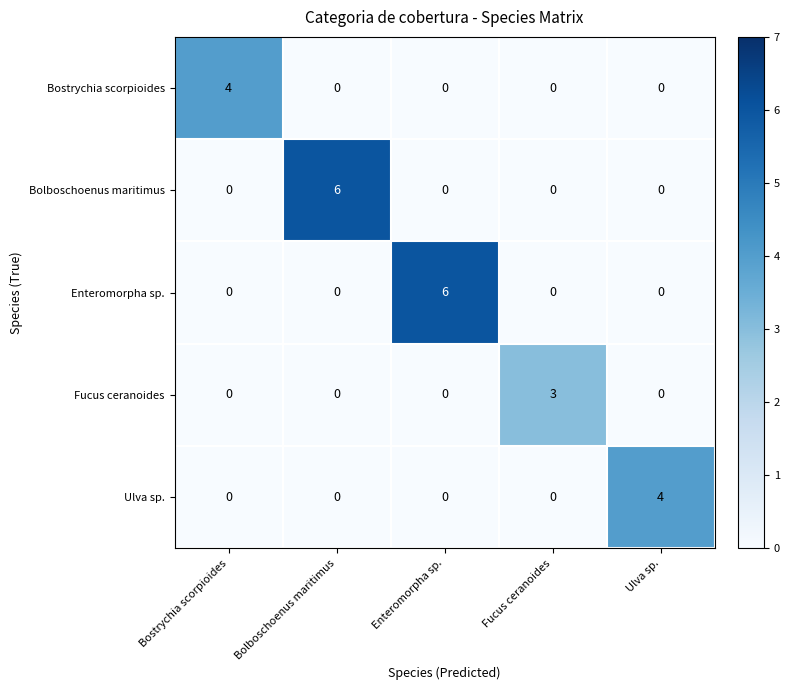

True or false: Ulva sp. has a value of 0 at Fucus ceranoides.

True